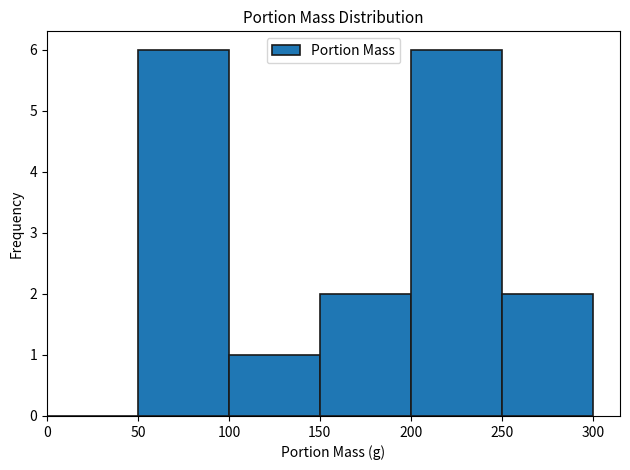

Reading left to right, list every bar in this chart as the range it spans on the x-axis followed by its height. The values are not printed on the chart, so give them approximately, as read against the axis.

0 to 50: 0
50 to 100: 6
100 to 150: 1
150 to 200: 2
200 to 250: 6
250 to 300: 2